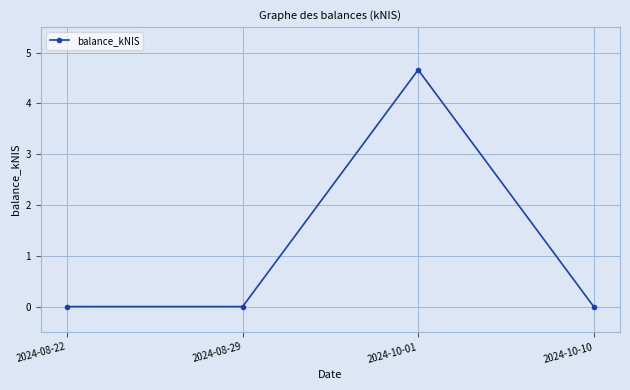

Reading right to left, extract all data points from this chart.

0.0	4.7	0.0	0.0